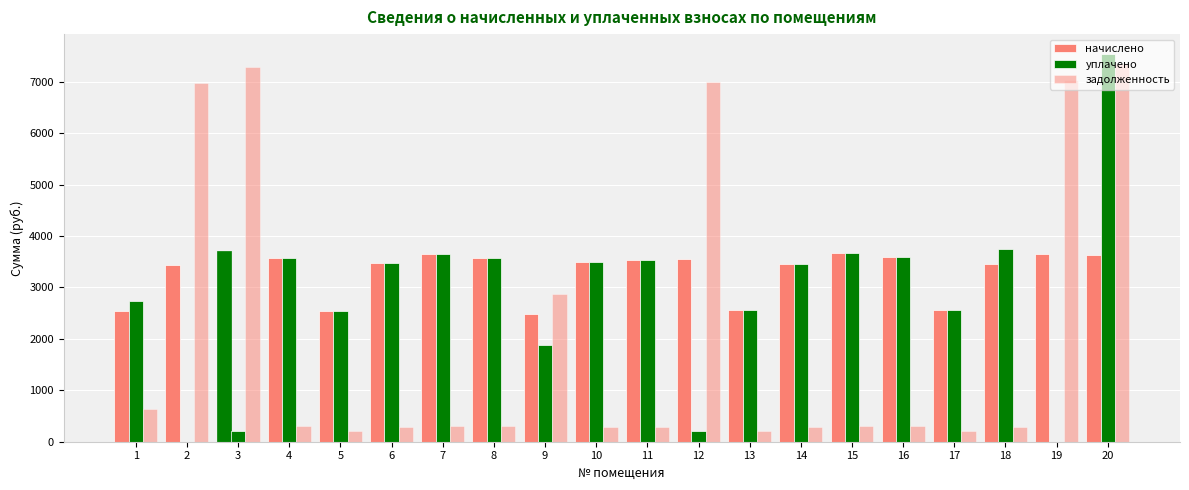

Count the number of categories in the chart.

20